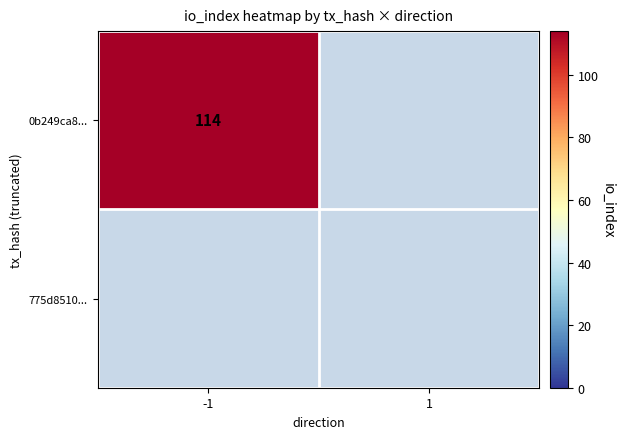

List the series in order of their overall mean, lowest first.

775d851089f62de2499ad7405cb79ef08f0117d, 0b249ca8eb68237b4d30f67ae0991b767dd23f3